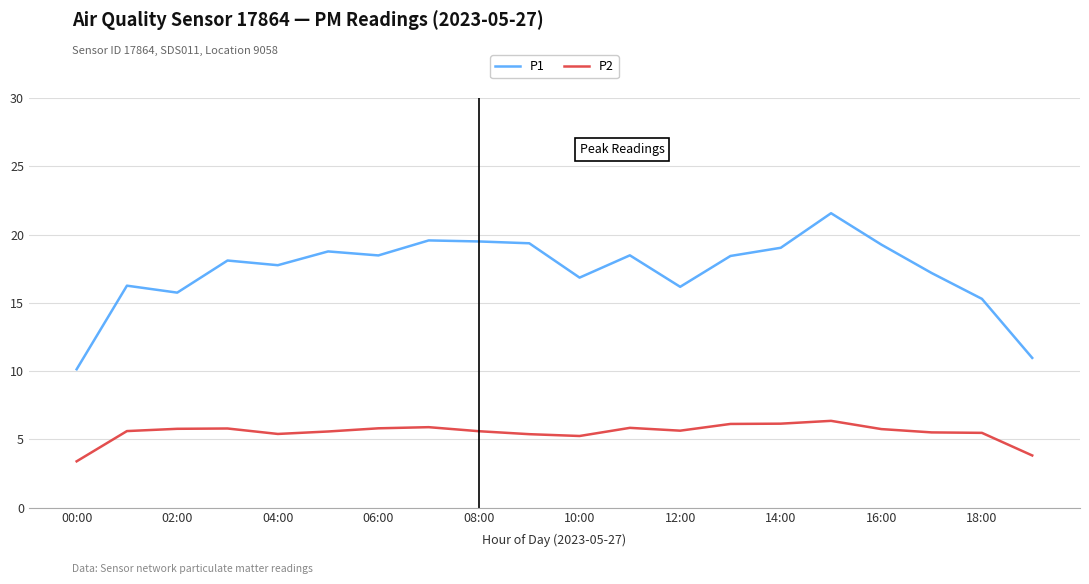

Which series has the largest total across all categories?

P1